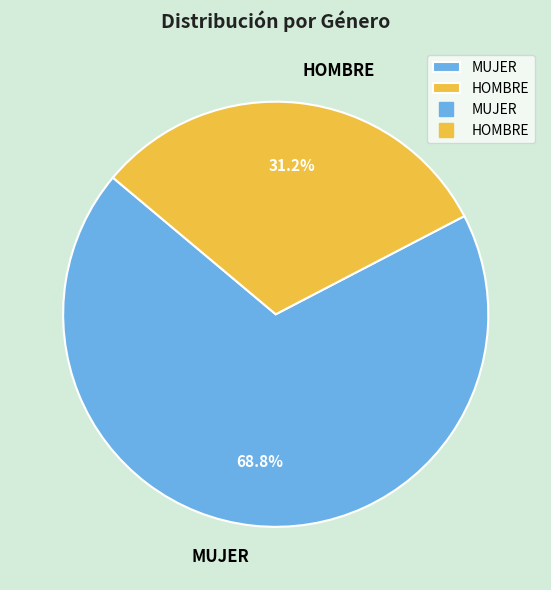

Is MUJER the majority of the pie?

Yes